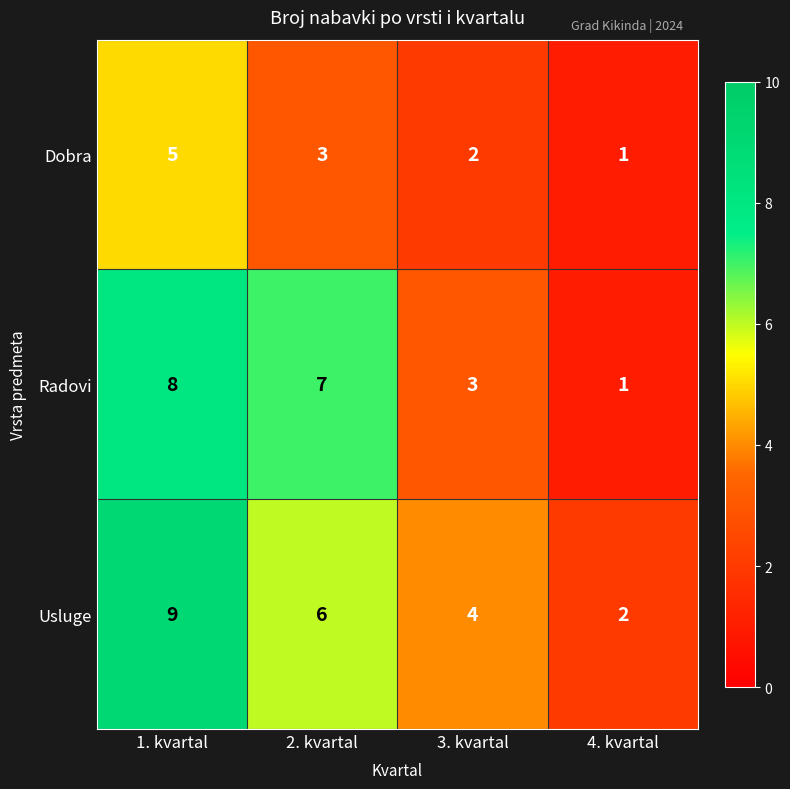

What is the sum of all Dobra values?

11